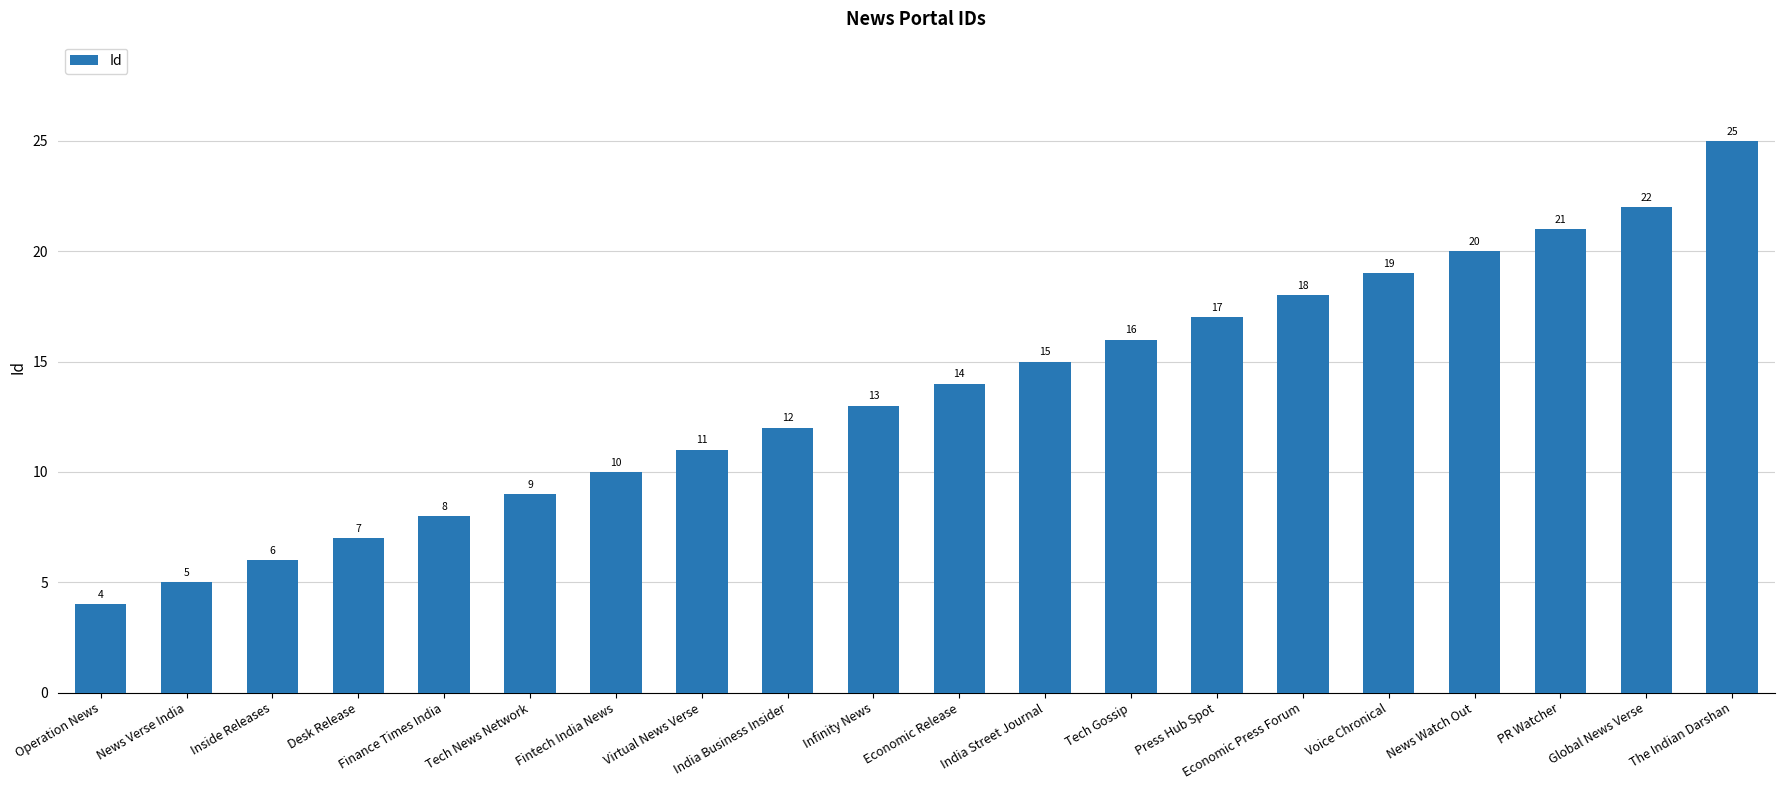

Reading left to right, extract all data points from this chart.

4	5	6	7	8	9	10	11	12	13	14	15	16	17	18	19	20	21	22	25